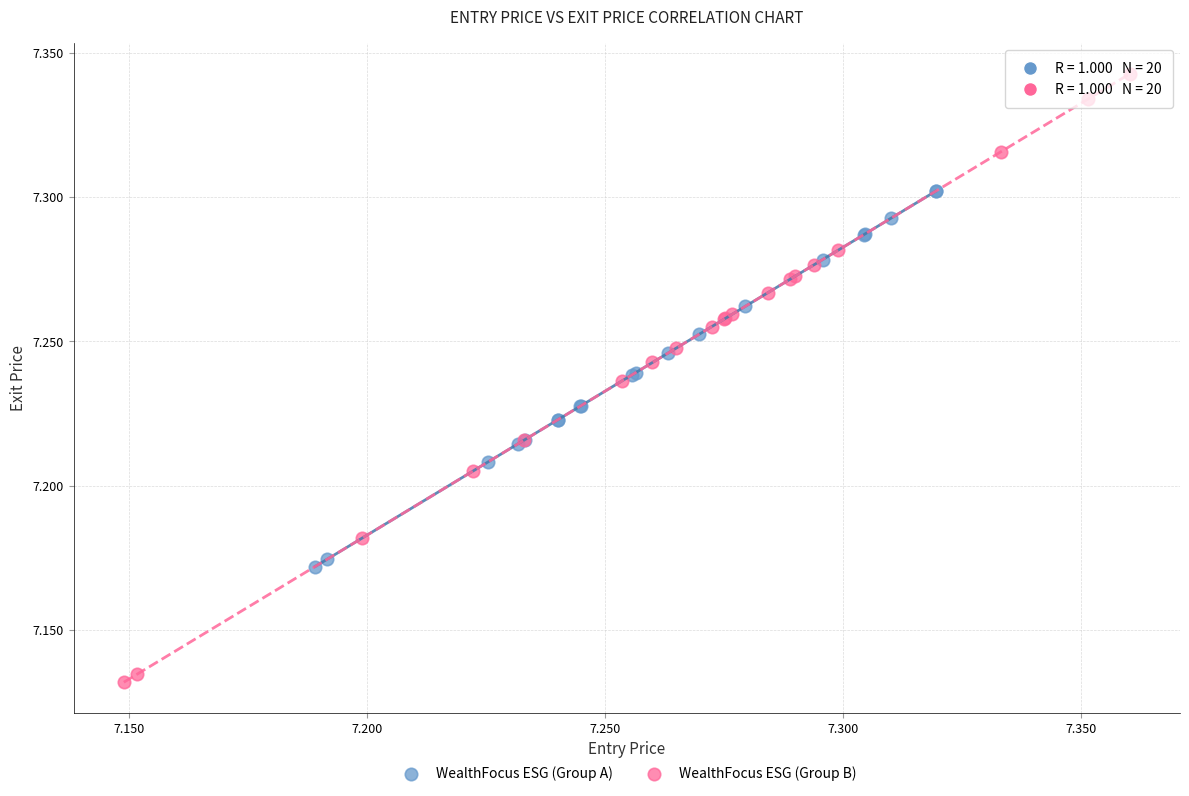

Which series has the widest spread of Y values?

WealthFocus ESG (Group B)